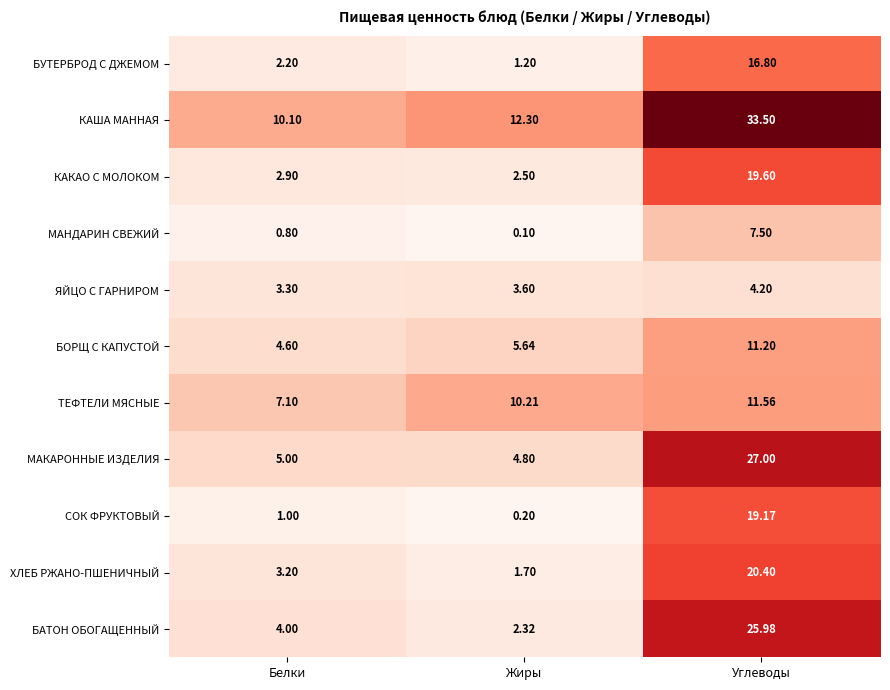

At Углеводы, list the series in order from largest to smallest.

КАША МАННАЯ, МАКАРОННЫЕ ИЗДЕЛИЯ, БАТОН ОБОГАЩЕННЫЙ, ХЛЕБ РЖАНО-ПШЕНИЧНЫЙ, КАКАО С МОЛОКОМ, СОК ФРУКТОВЫЙ, БУТЕРБРОД С ДЖЕМОМ, ТЕФТЕЛИ МЯСНЫЕ, БОРЩ С КАПУСТОЙ, МАНДАРИН СВЕЖИЙ, ЯЙЦО С ГАРНИРОМ